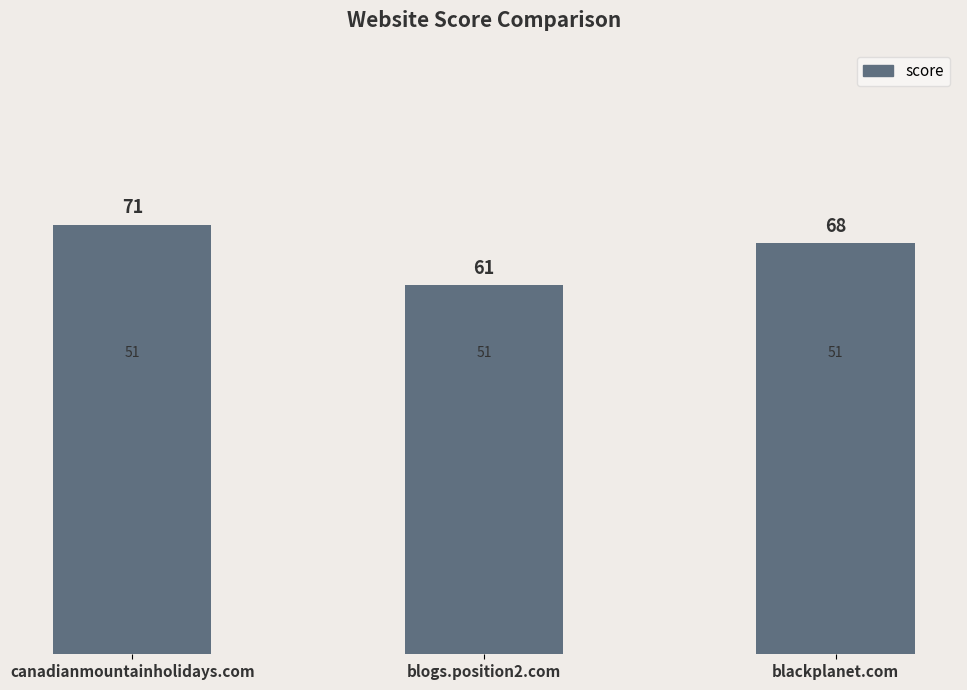

True or false: the data shows 61 at blogs.position2.com.

True